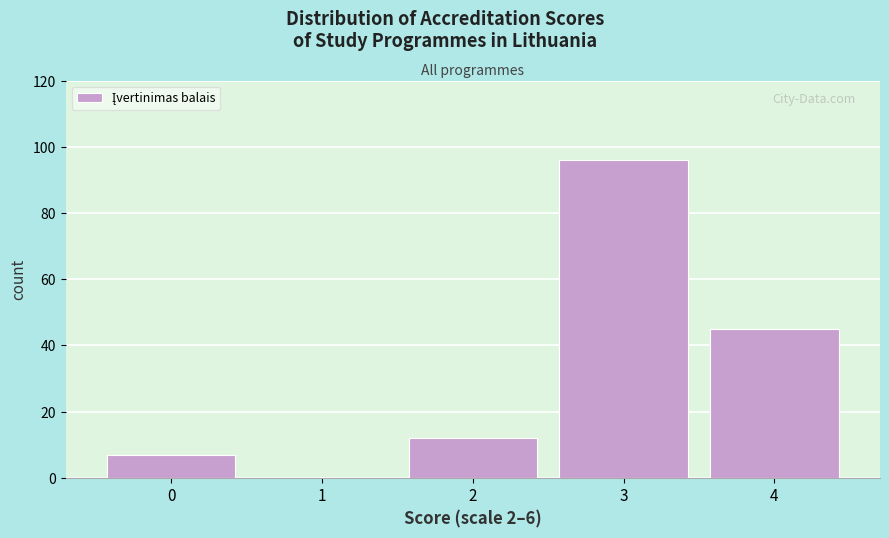

Reading left to right, extract all data points from this chart.

0=7	1=0	2=12	3=96	4=45